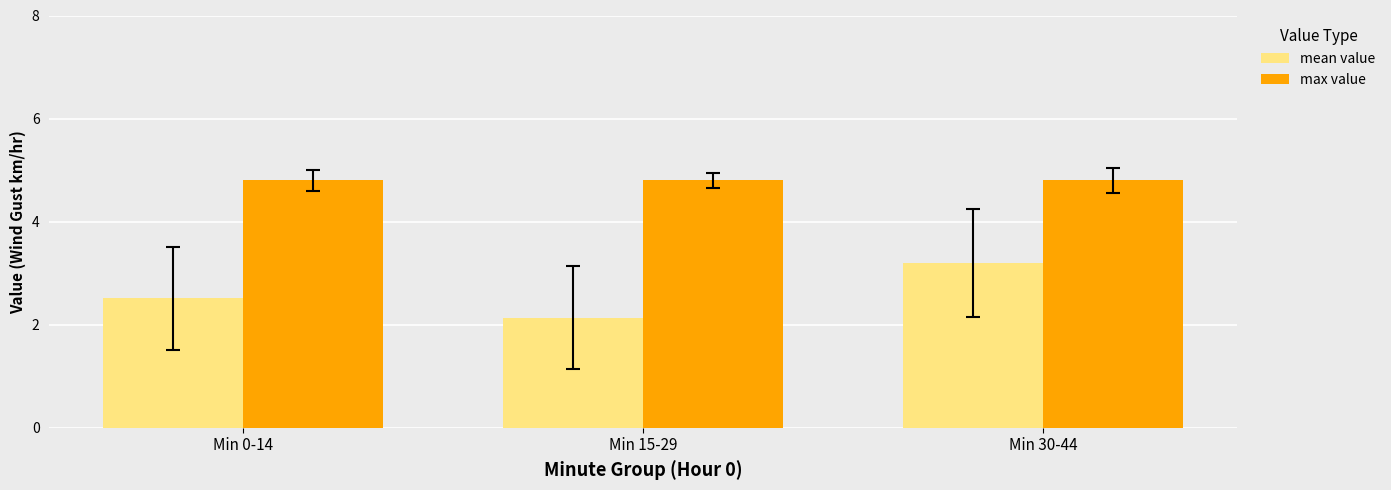

True or false: mean value has a value of 1.1 at Min 15-29.

False